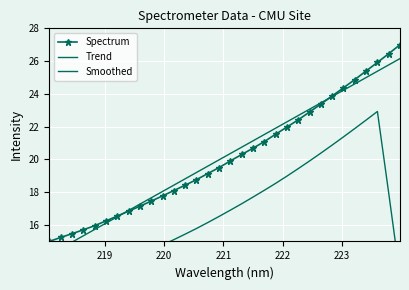

What is the minimum value for Spectrum?

15.0